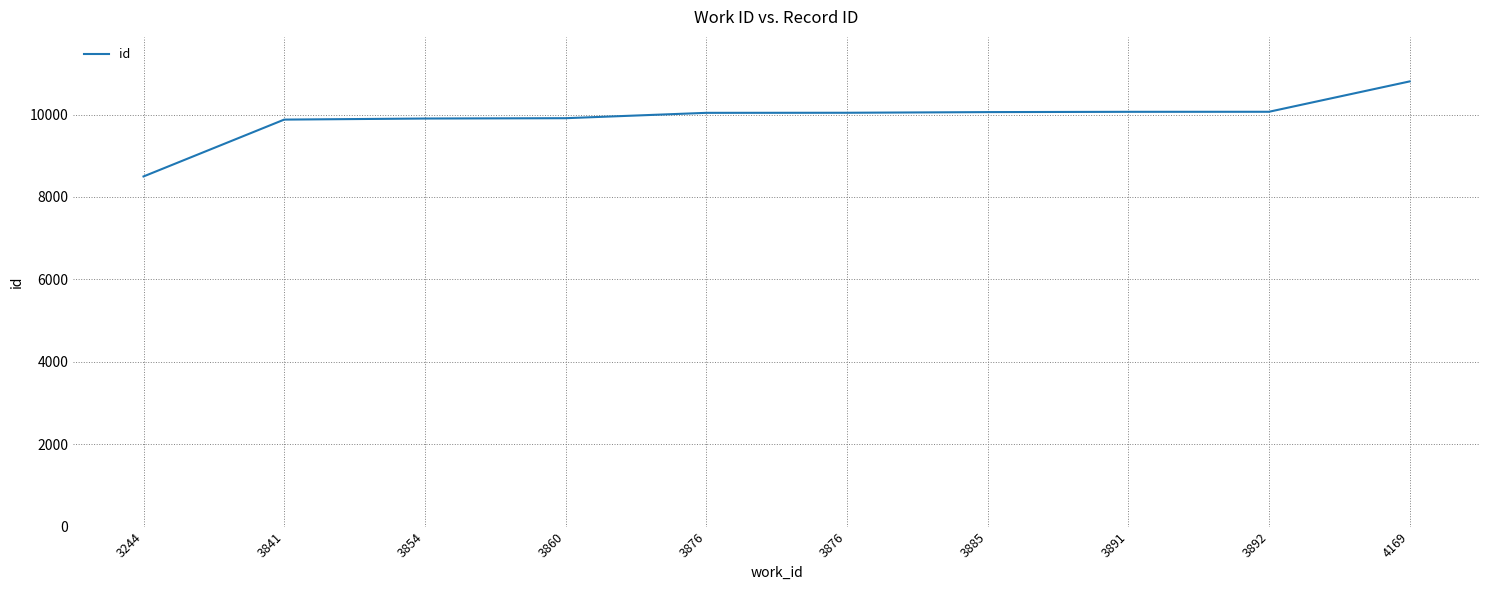

Approximately how many times larger is the value at 3244 compared to 3854?

0.9